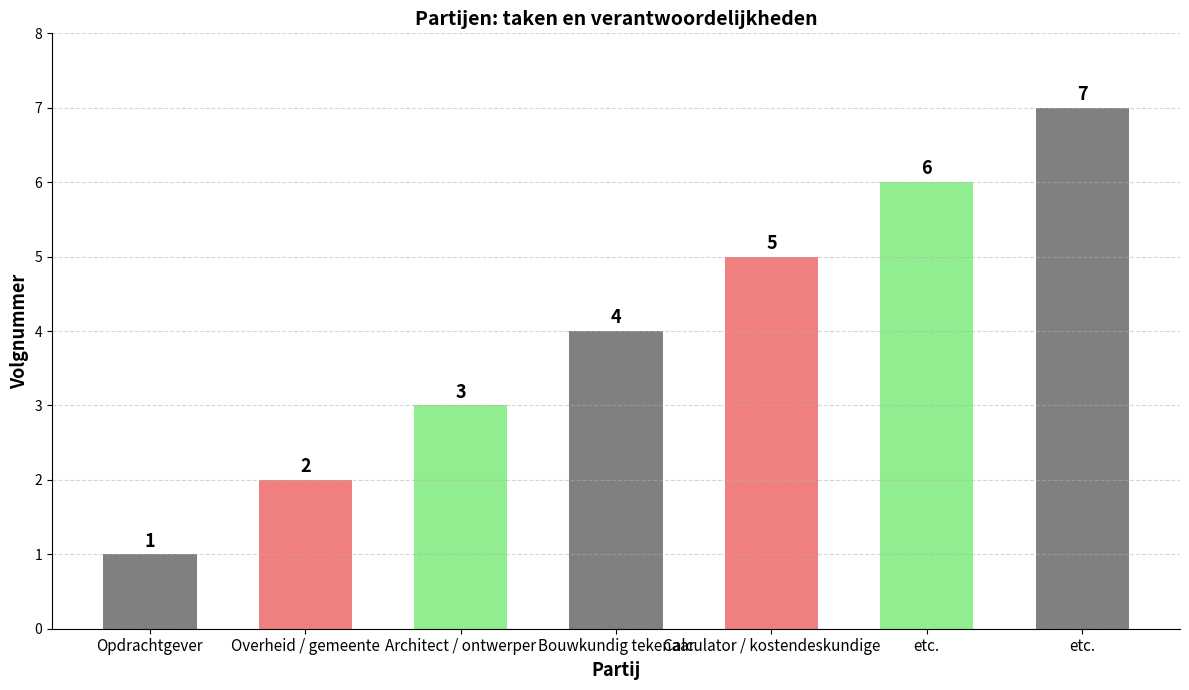

How many bars are there in total?

7